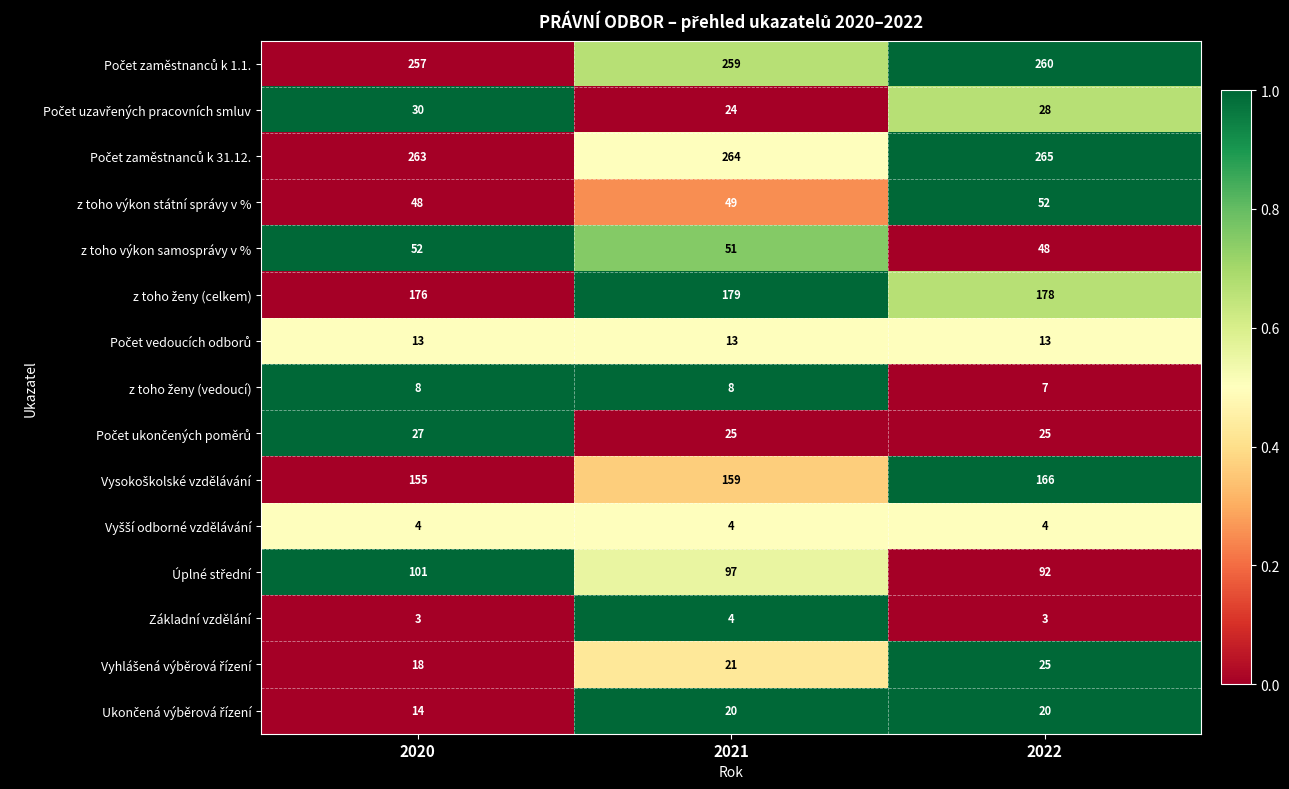

How many distinct data groups are displayed?

15